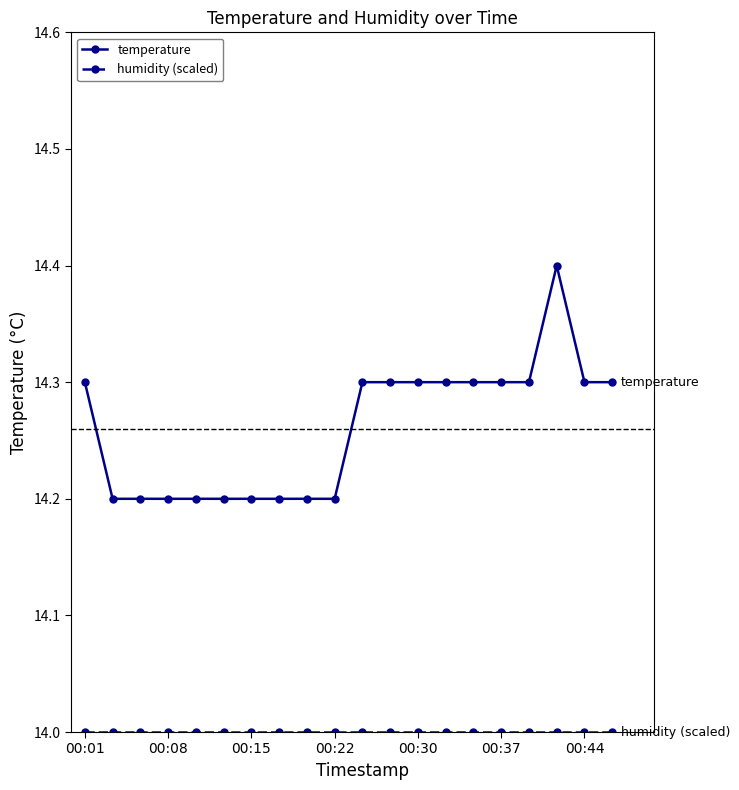

Which series has the largest range (max minus min)?

temperature